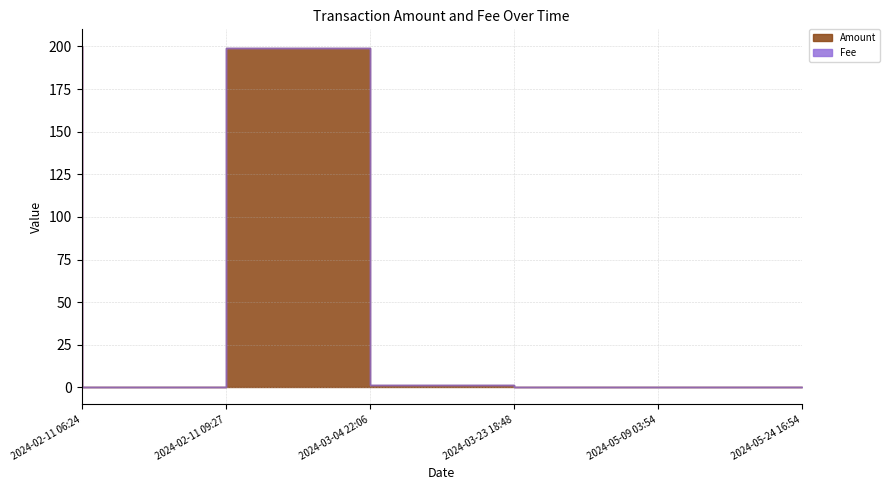

At which category does the data reach its first local peak?

2024-03-04 22:06